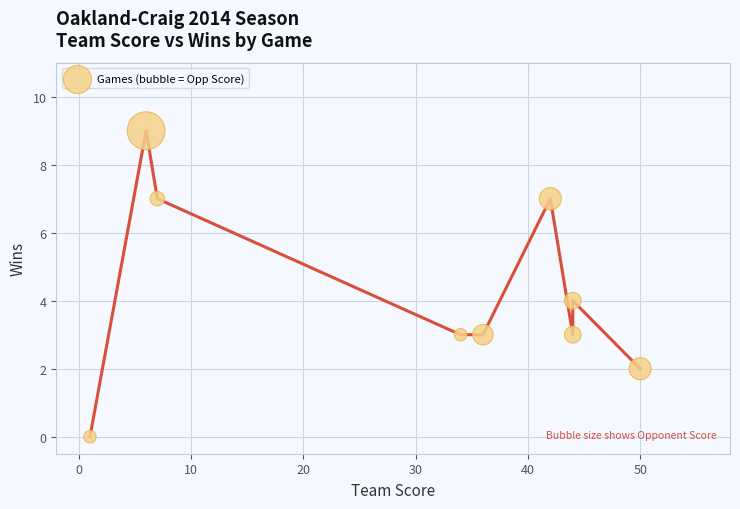

What is the average X value?

29